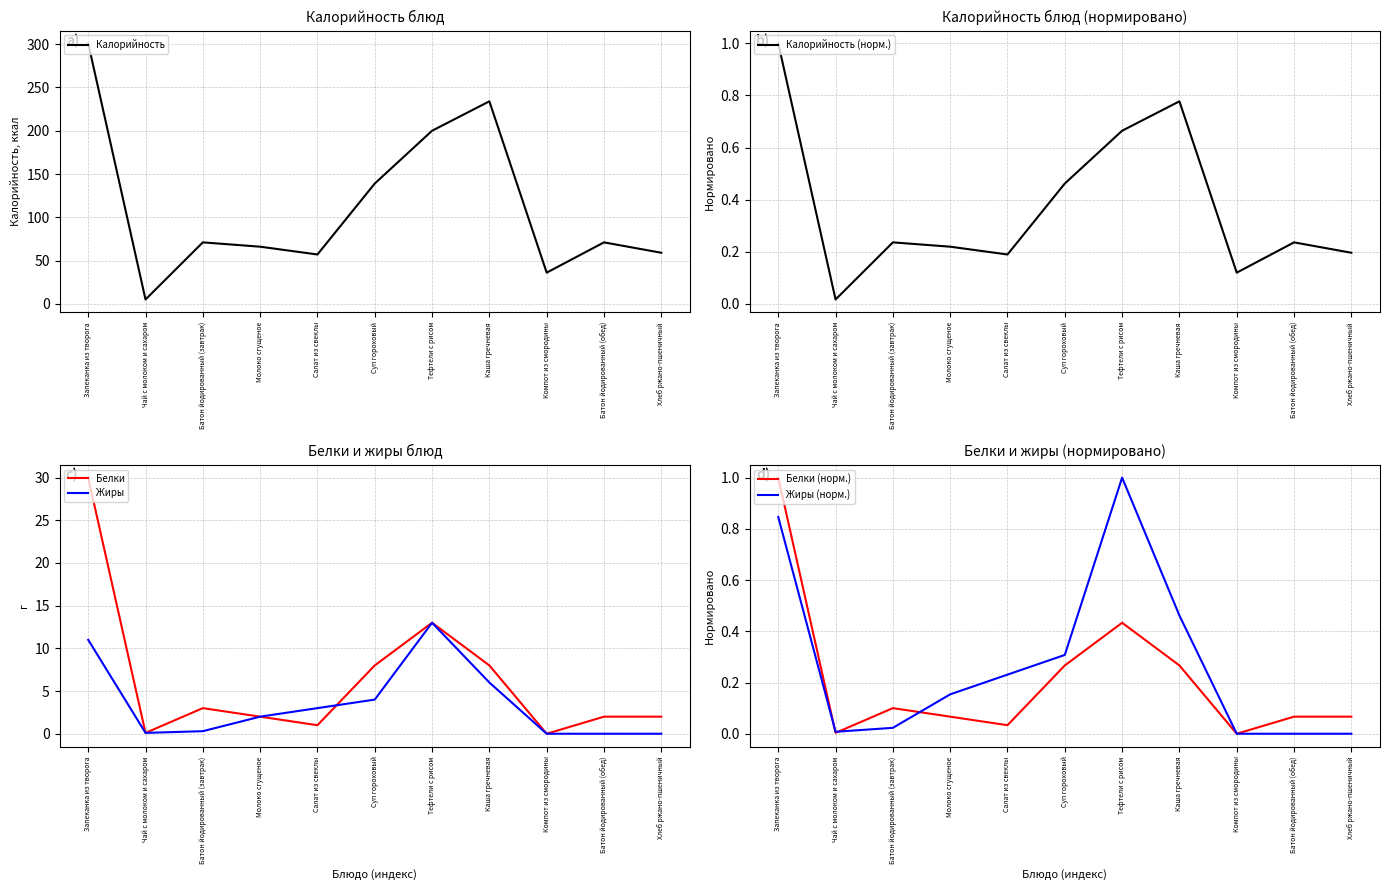

What position from the left is Хлеб ржано-пшеничный?

11